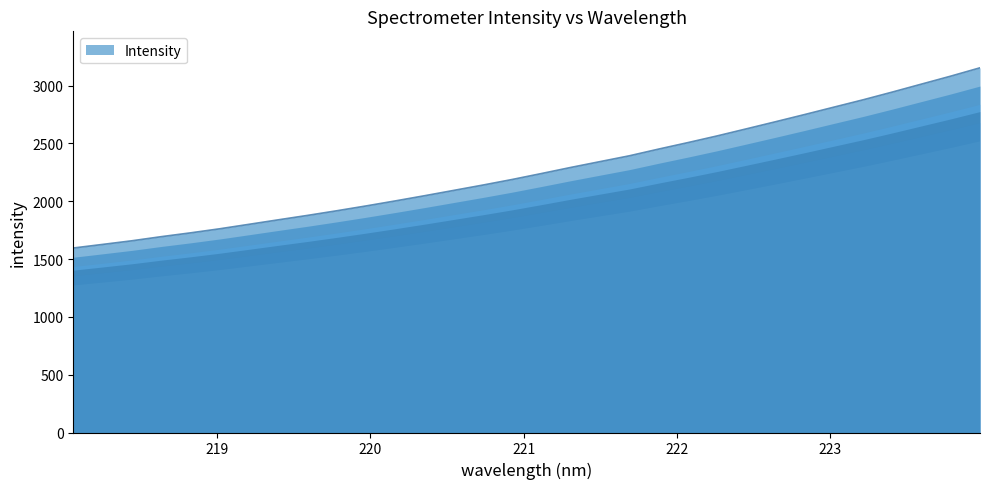

What is the difference between the maximum and minimum values?

1558.8